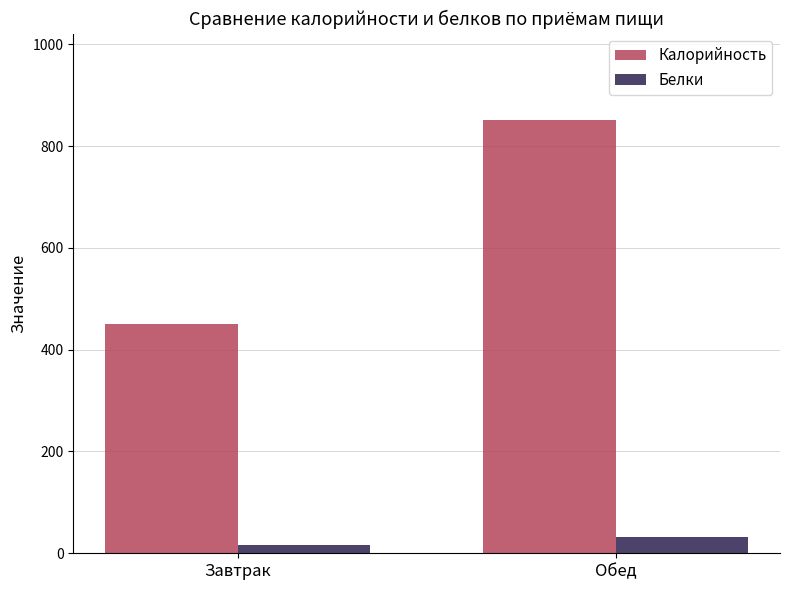

Does the chart contain any negative values?

No